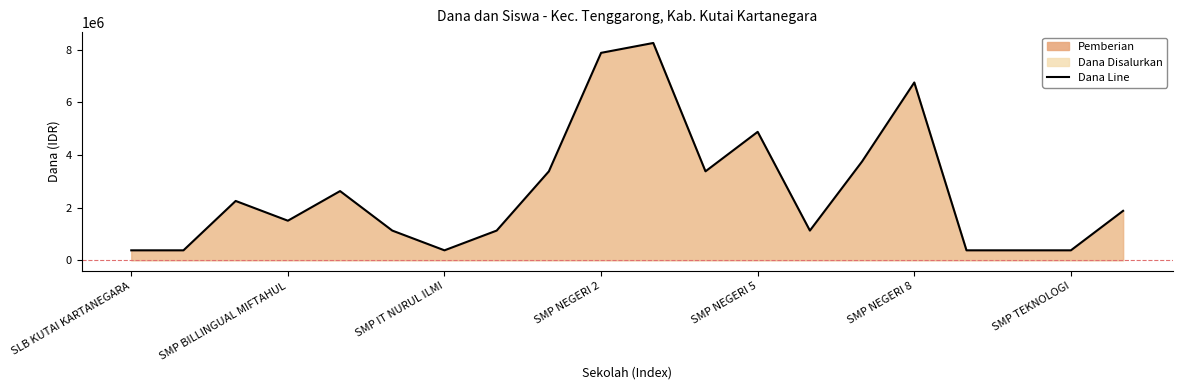

What is the minimum value shown in the chart?

375000